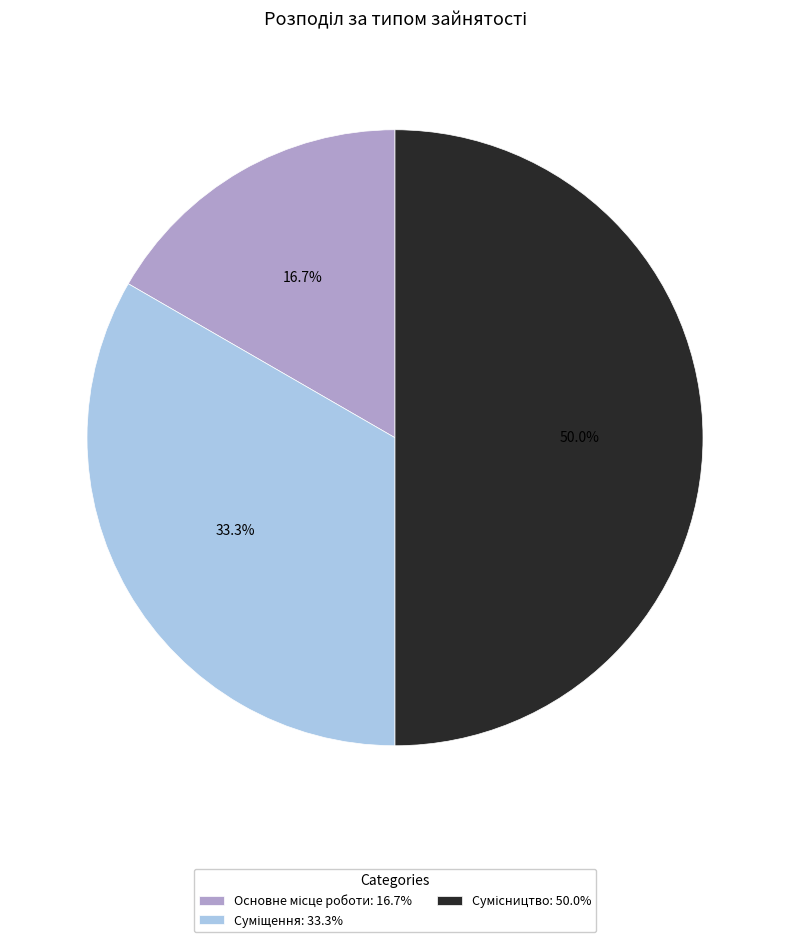

What percentage is NOT represented by Суміщення?

66.7%